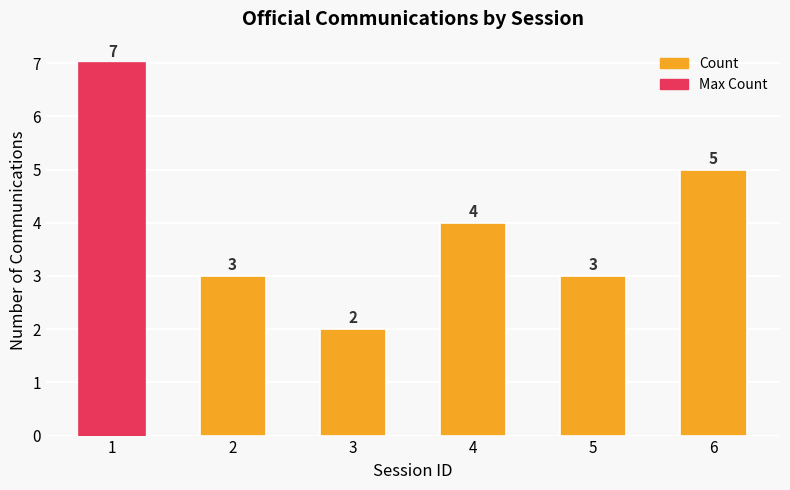

What is the sum of all values?

24